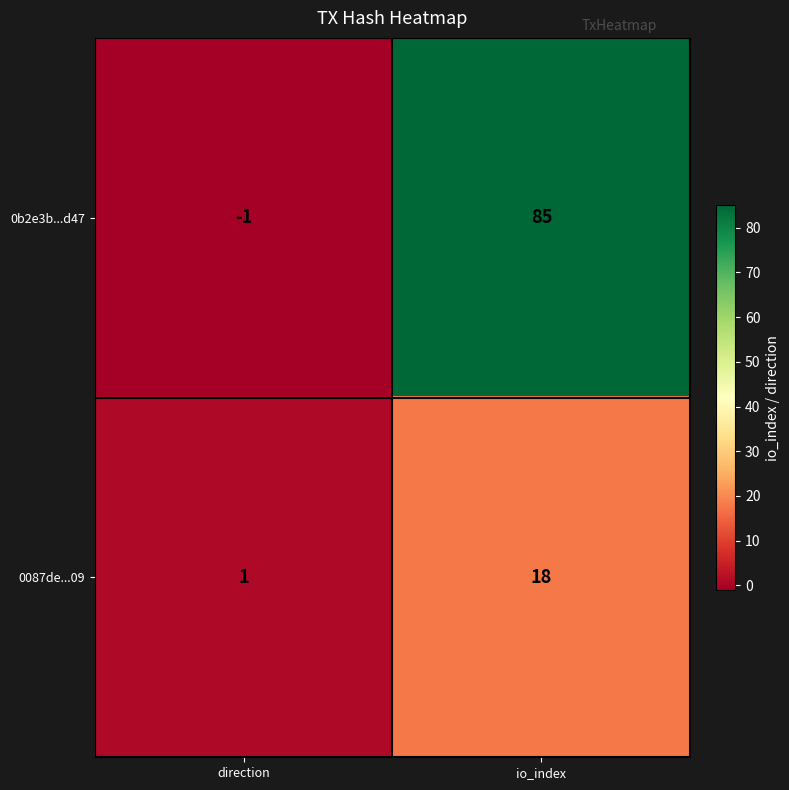

At which category does the chart reach its minimum across all series?

direction